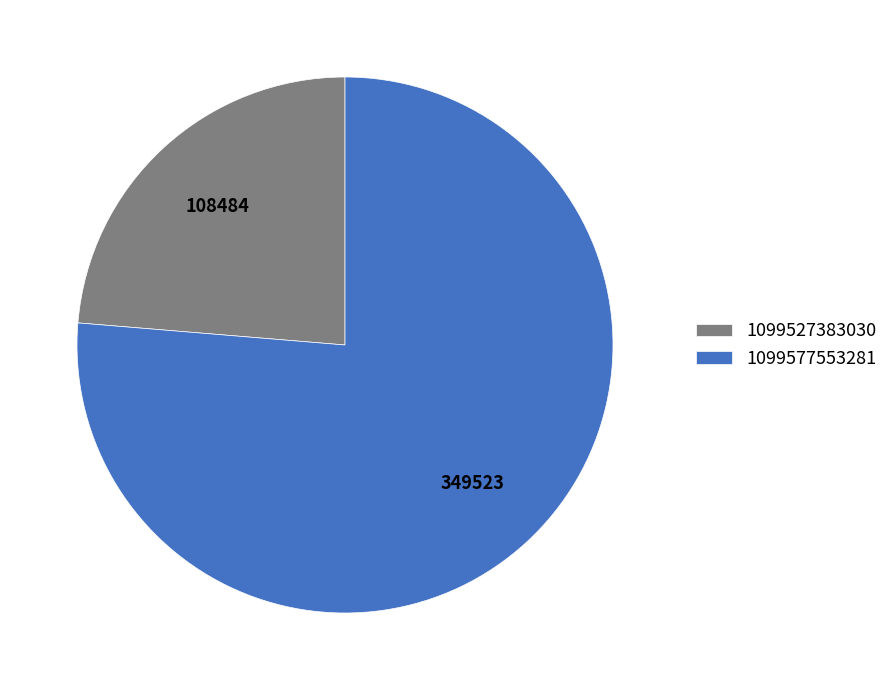

The 1099577553281 slice represents 87% of the pie. True or false?

False